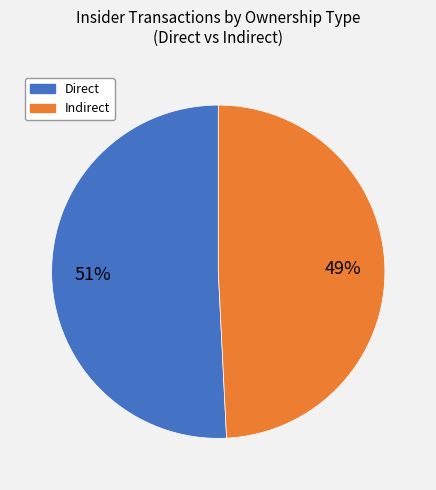

To the nearest percent, what is the difference between the largest and smallest slice percentages?

2%